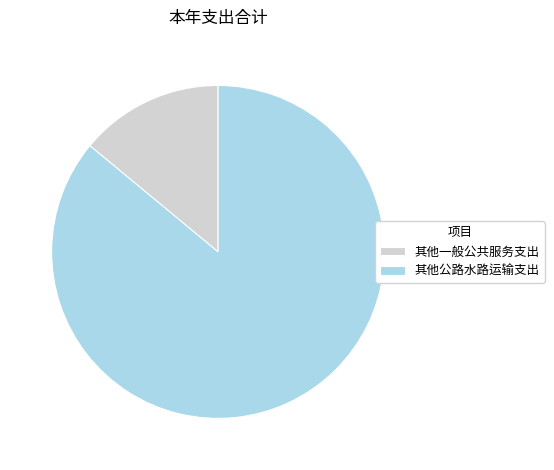

How many slices are in this pie chart?

2